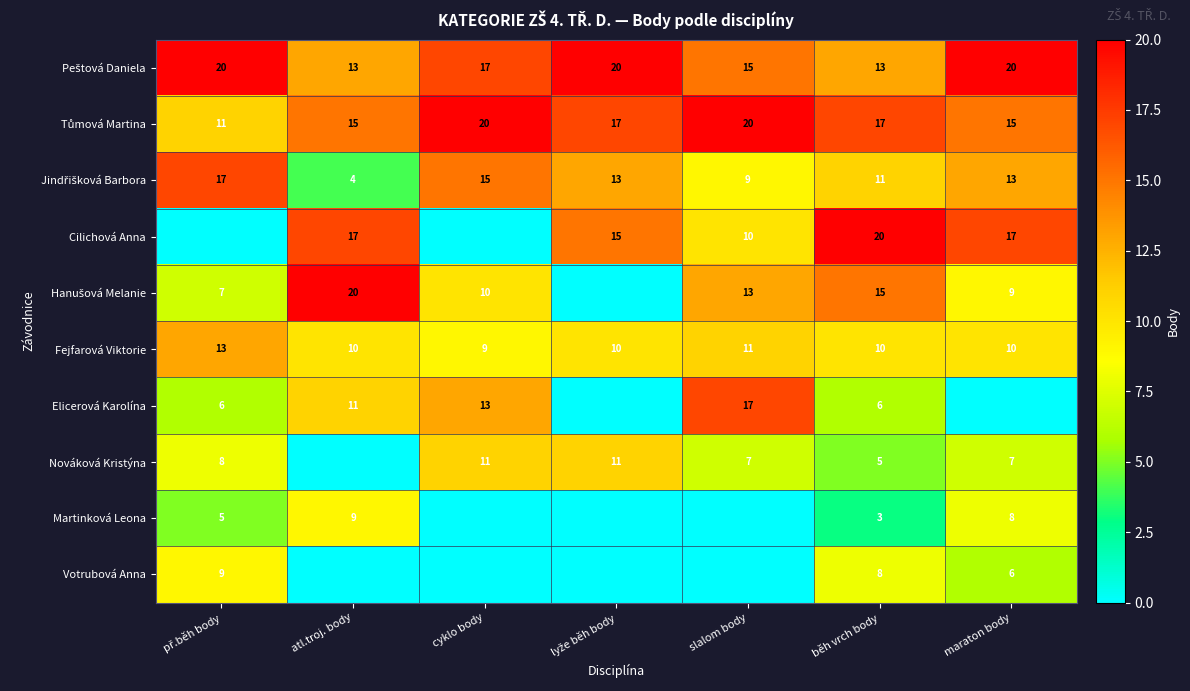

The value of Fejfarová Viktorie at běh vrch body is 4. True or false?

False